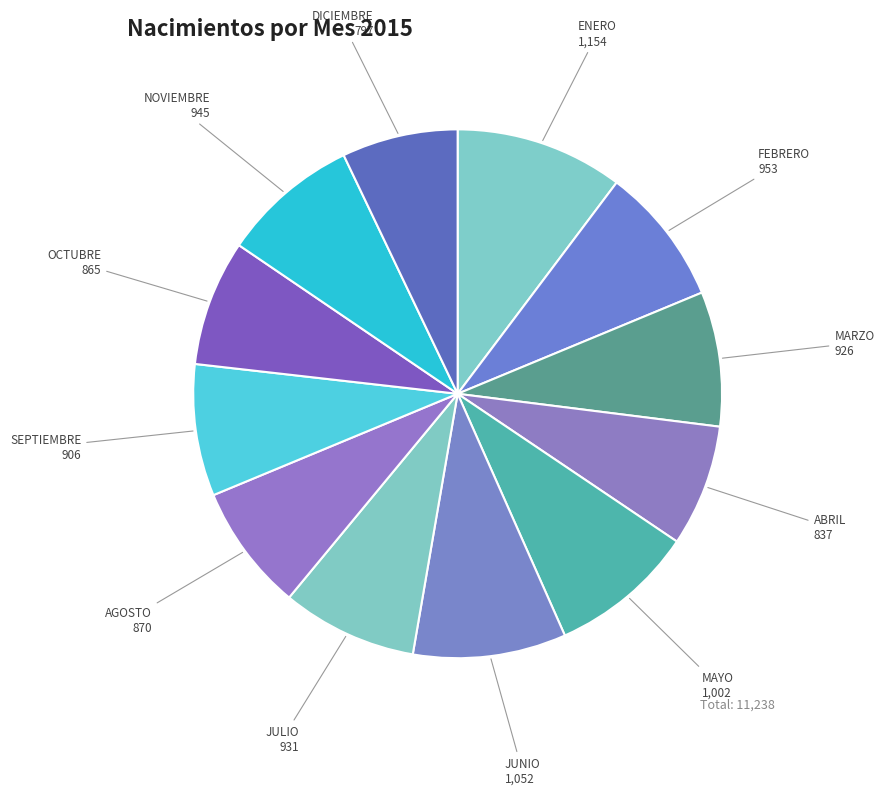

Do DICIEMBRE and MAYO together represent more than half of the pie?

No